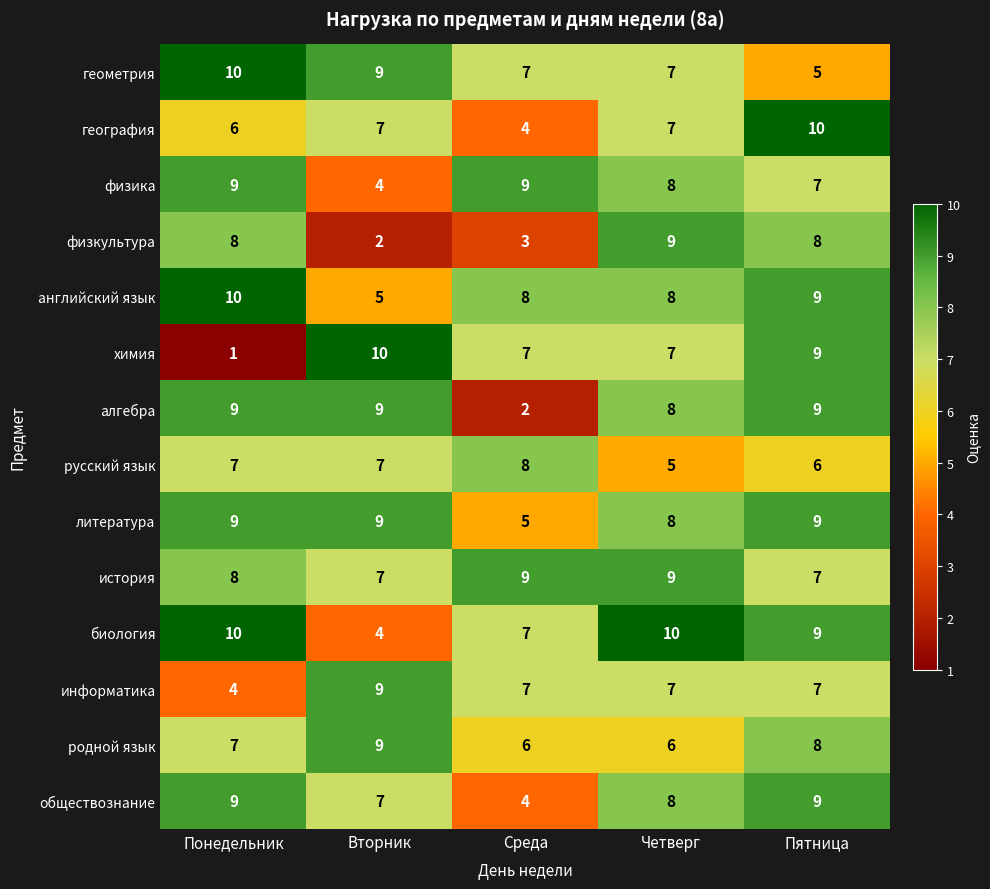

How many data points does each series have?

5